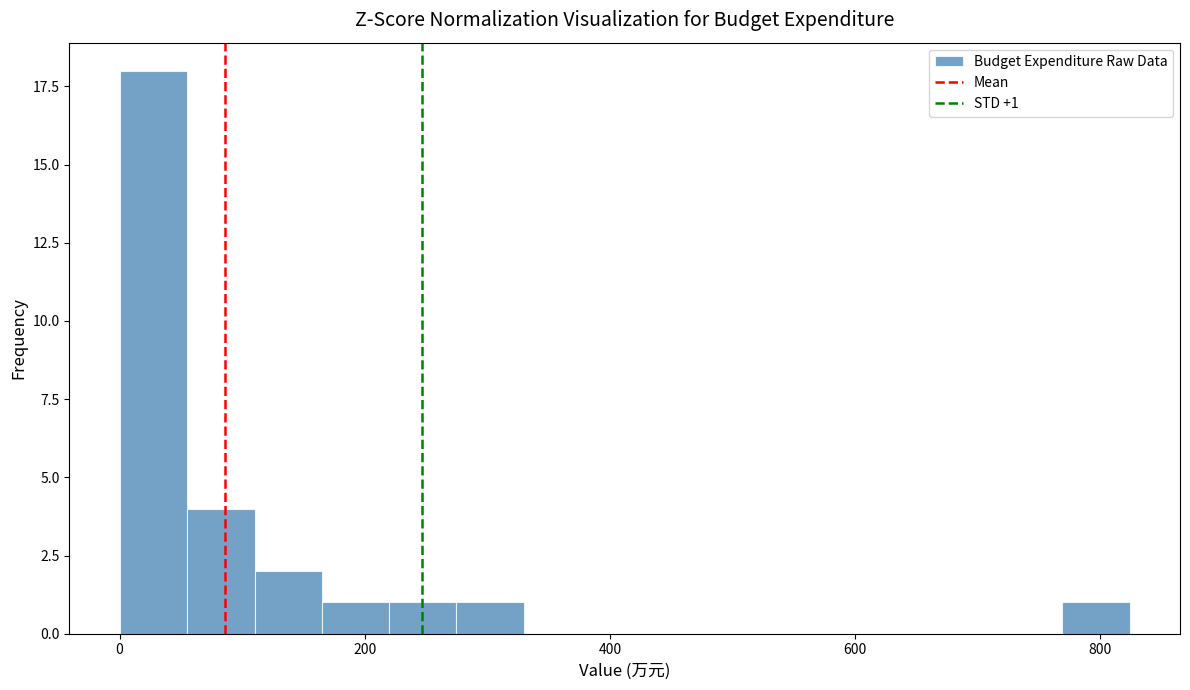

Around what value on the x-axis is the tallest bar? Give the approximate position of its centre, as read against the axis.

20